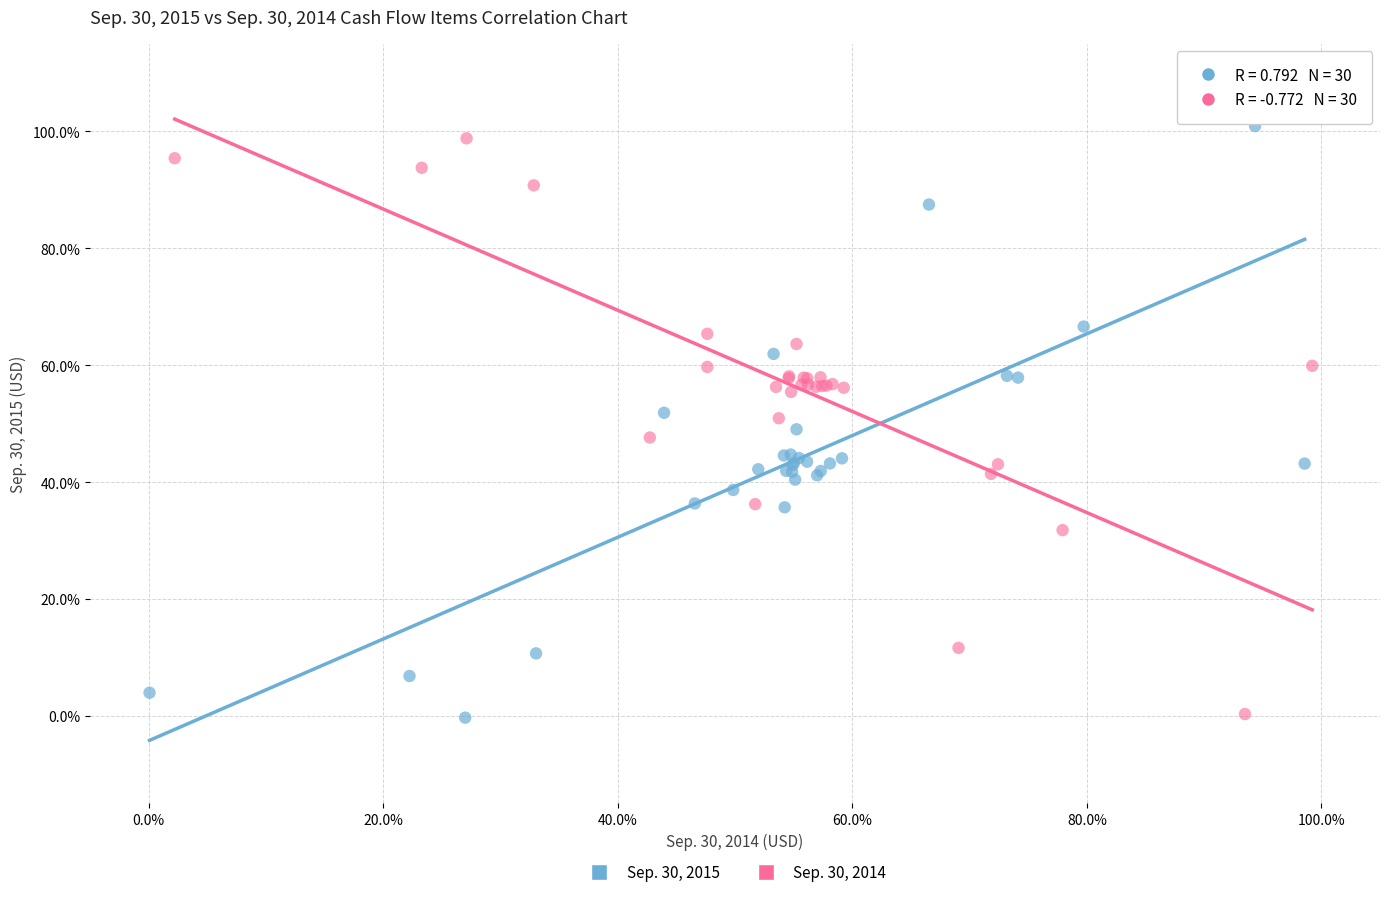

Which series has the widest spread of Y values?

Sep. 30, 2015